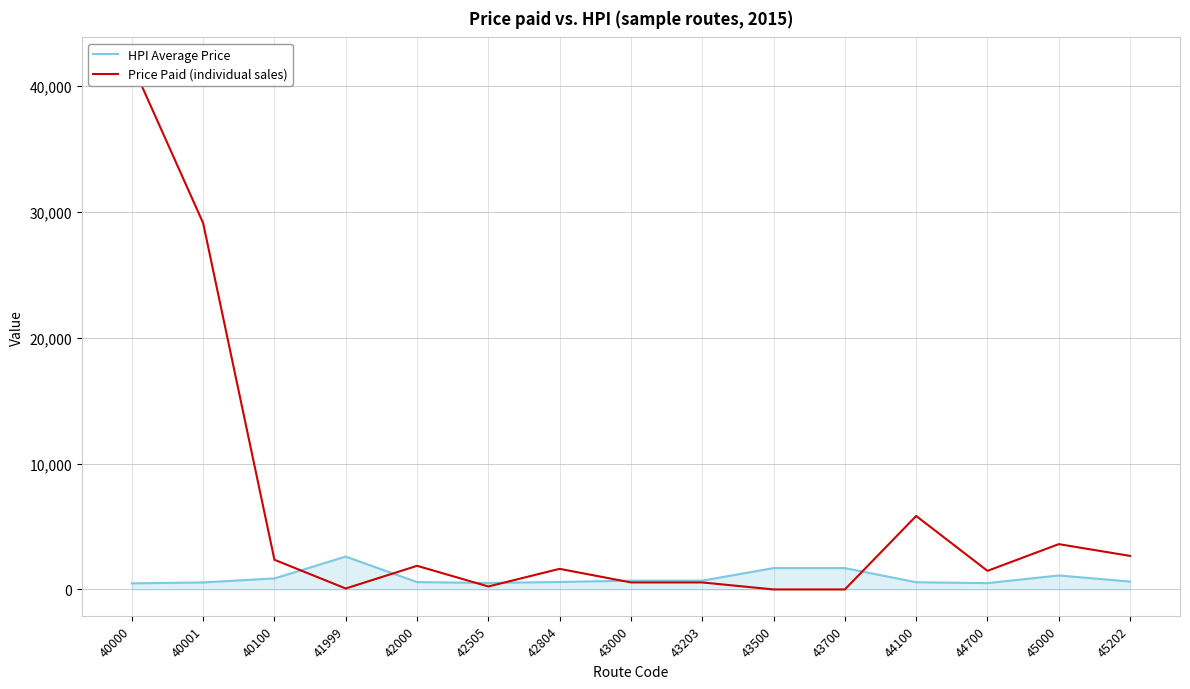

Reading left to right, transcribe all the data shown in this chart.

HPI Average Price: 487	560	880	2615	588	520	598	703	703	1701	1701	576	506	1115	630
Price Paid (individual sales): 41760	29107	2362	79	1880	240	1640	560	560	4	4	5839	1480	3602	2668